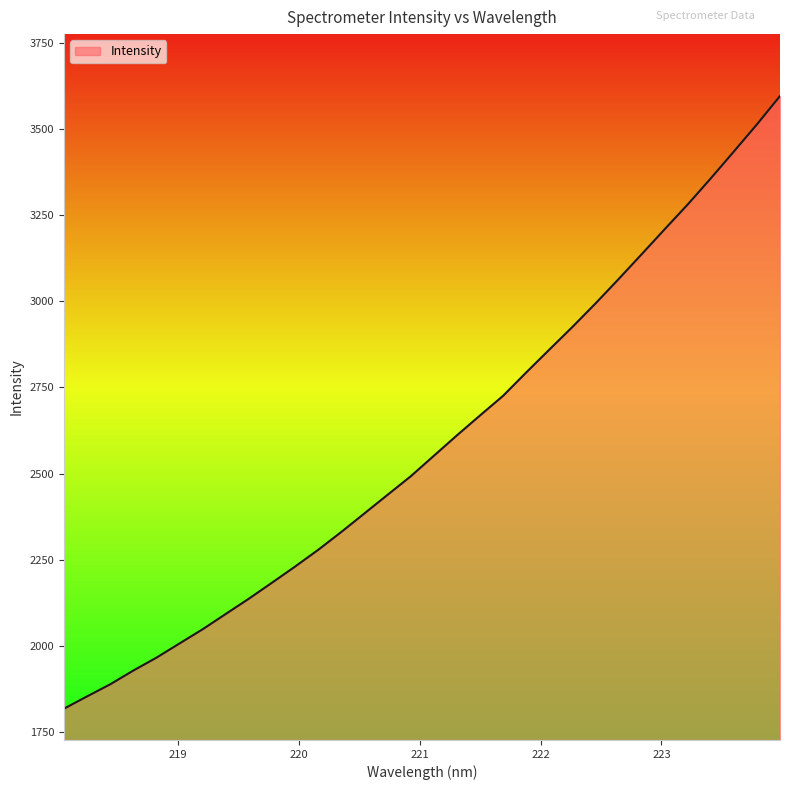

How many lines are shown in the chart?

1